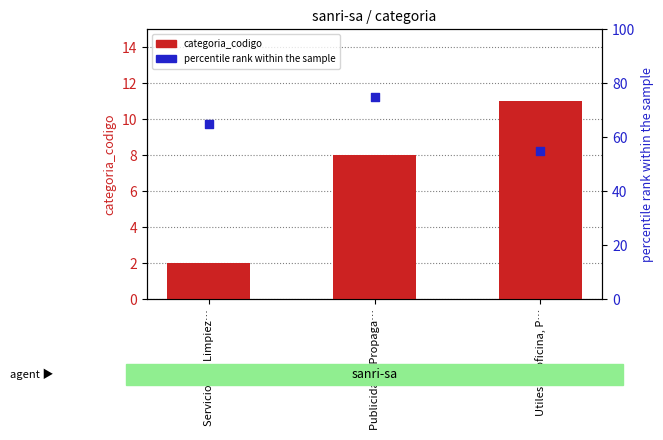

At which category is the sum across all series the highest?

Publicidad y Propaga…